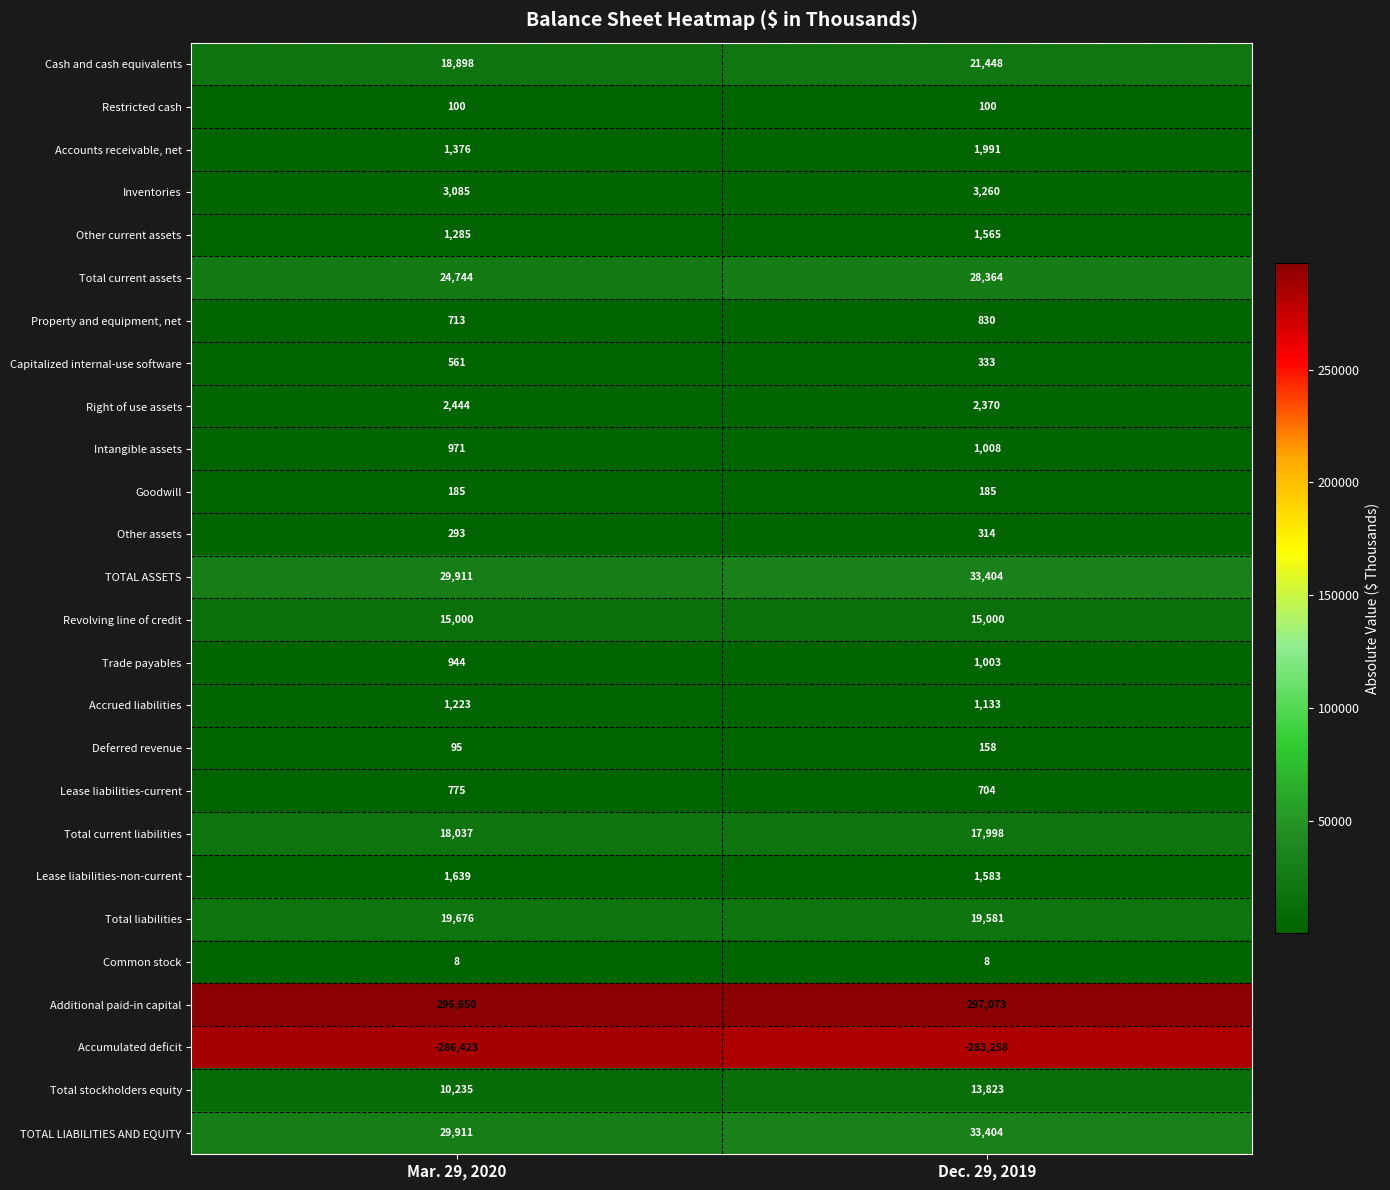

Count the number of categories in the chart.

2